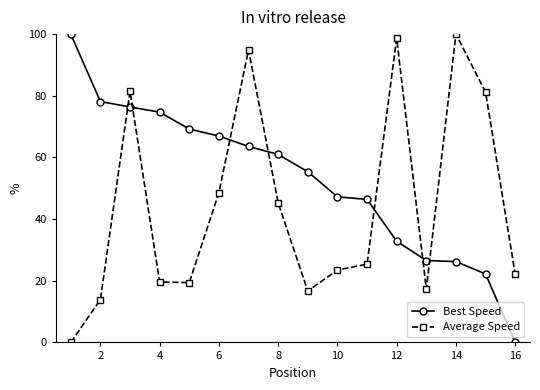

How many times do Best Speed and Average Speed cross each other?

7